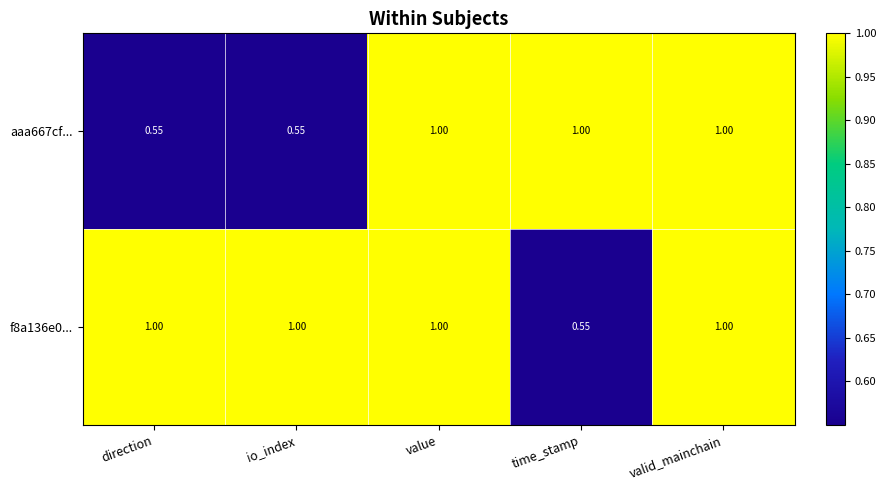

Which series has the largest total across all categories?

f8a136e0...